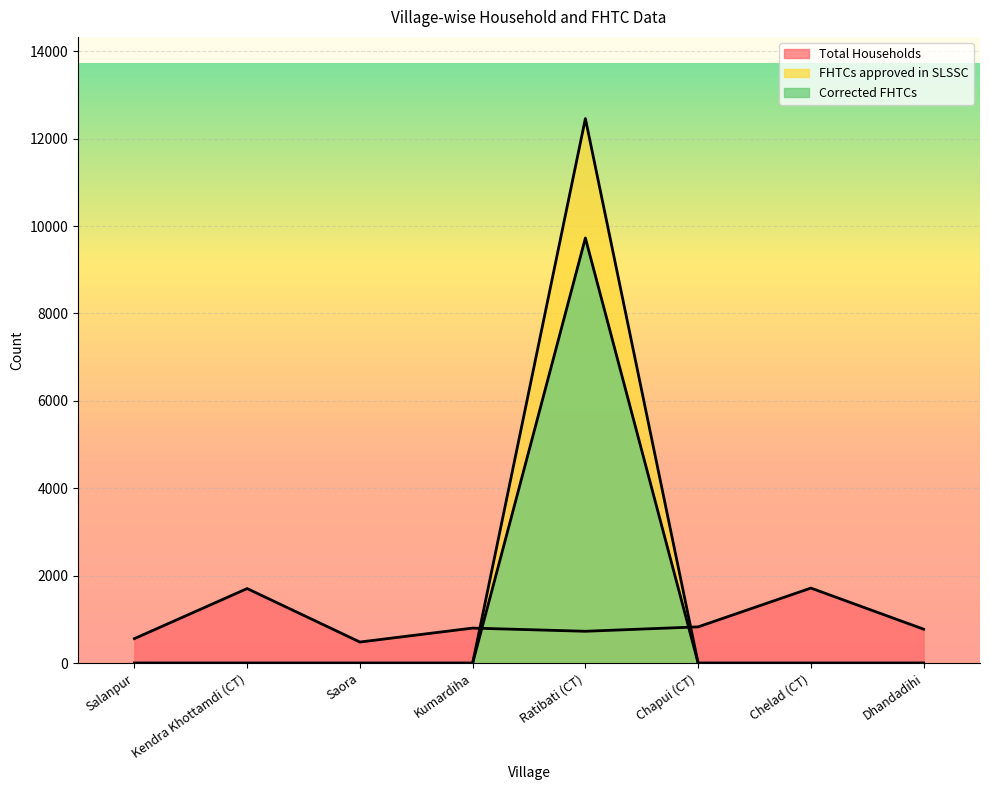

What is the label of the 1st point from the left?

Salanpur